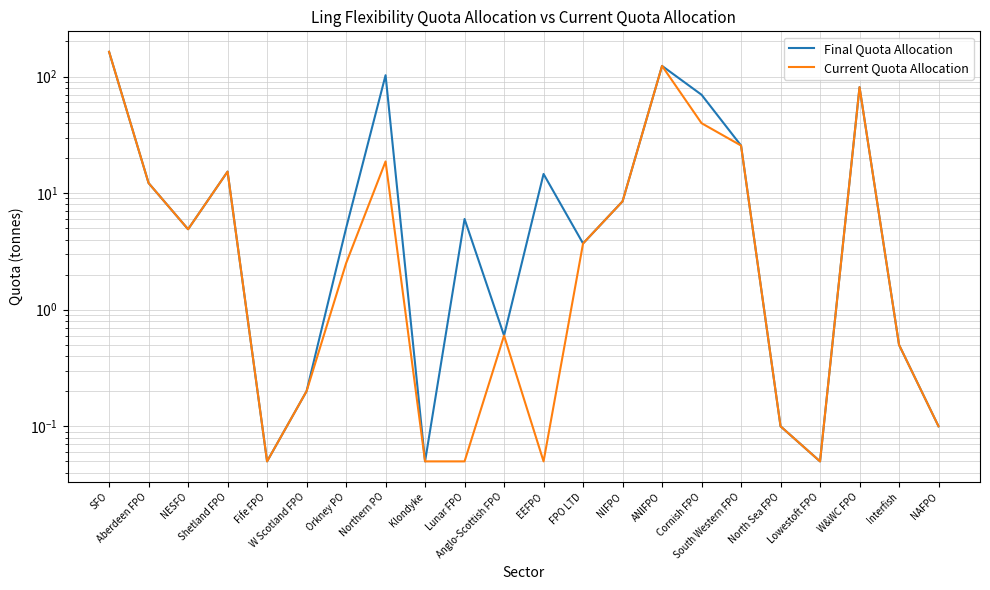

What is the sum of the Final Quota Allocation values at Fife FPO and W&WC FPO?

81.1